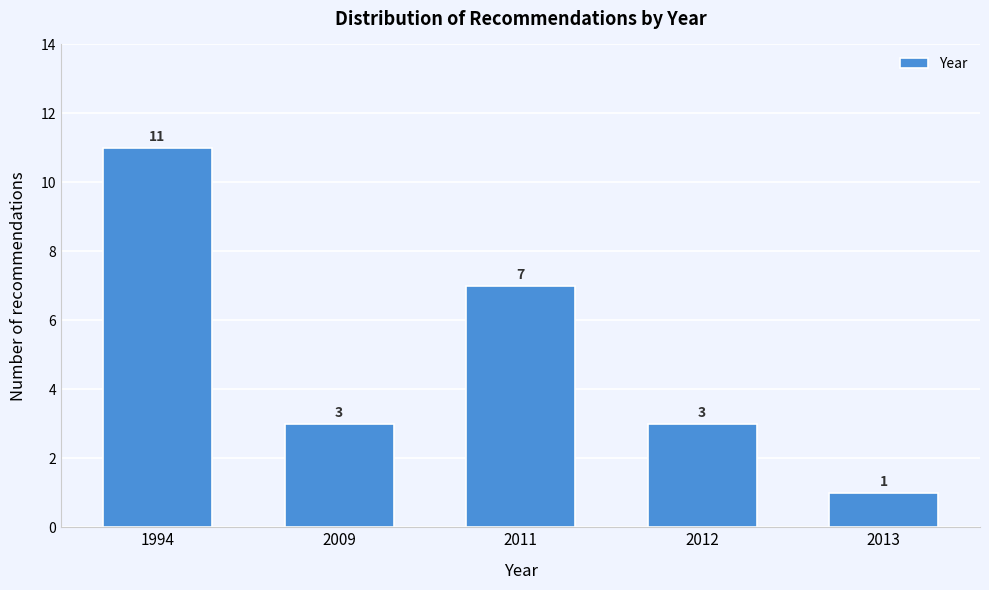

Reading left to right, transcribe all the data shown in this chart.

11	3	7	3	1